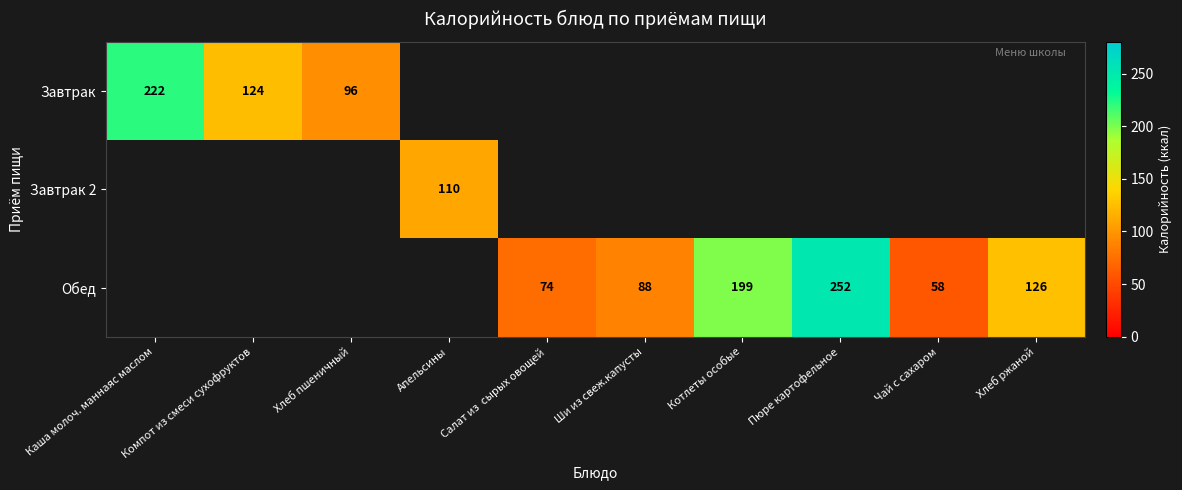

Is it true that Завтрак equals 96 at Хлеб пшеничный?

True